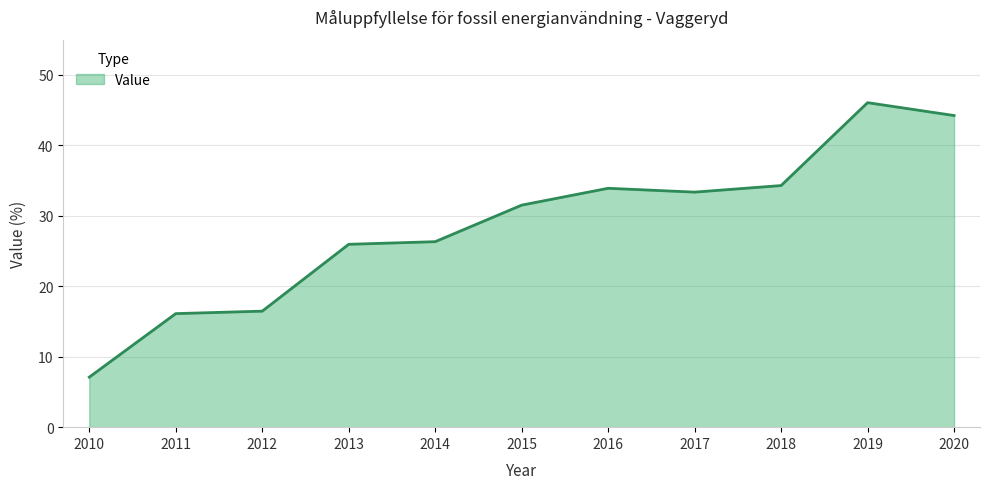

What is the smallest value displayed?

7.1